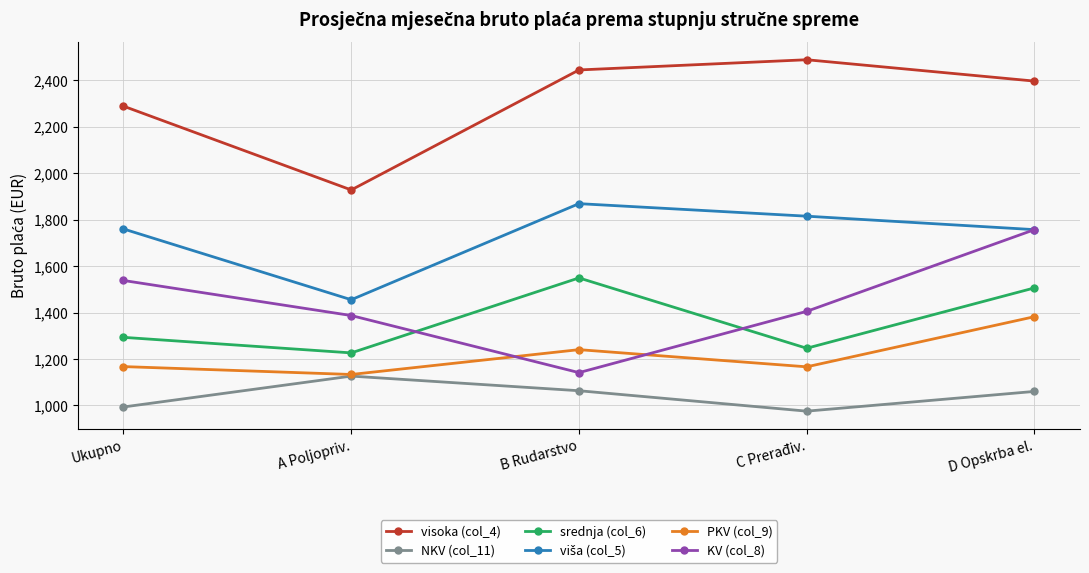

What is the spread (max minus min) of values at C Prerađiv.?

1514